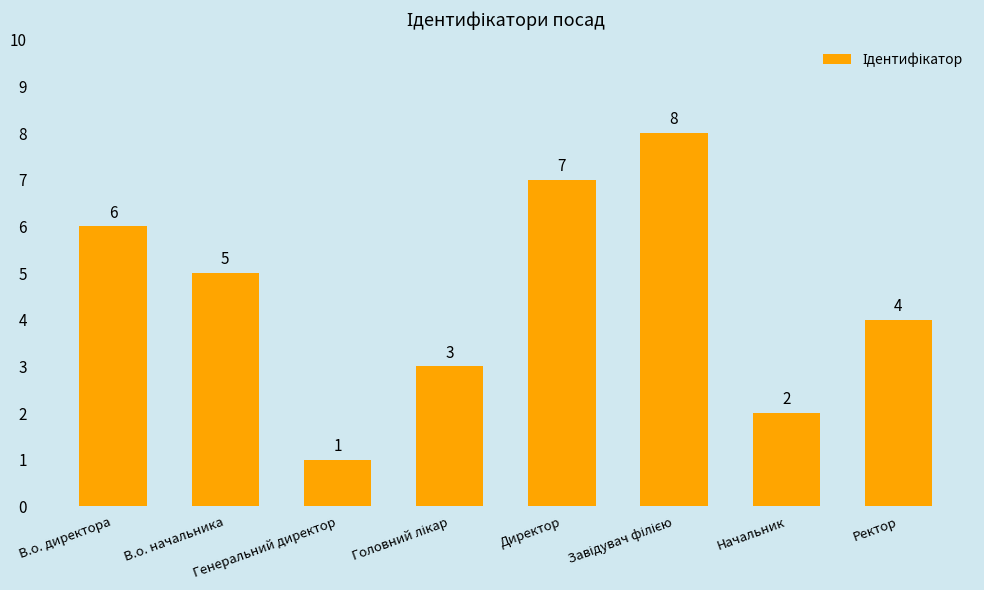

What is the sum of all values?

36